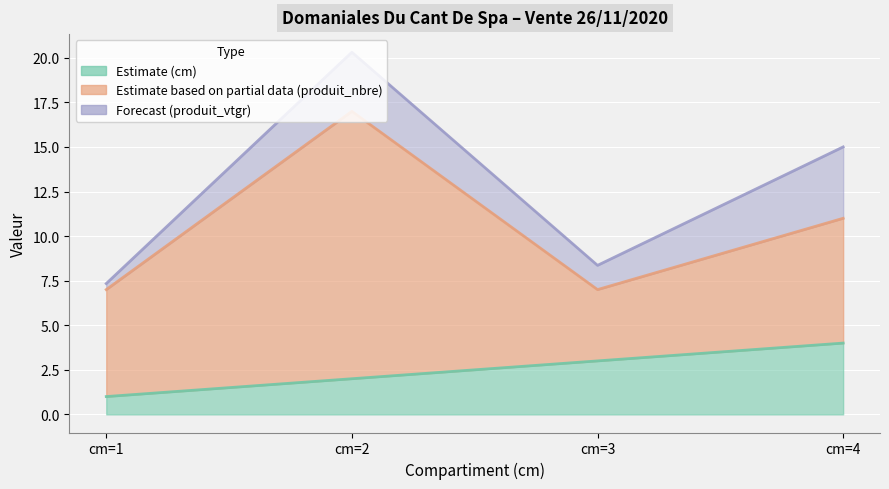

What is the sum of all cm values?

10.0